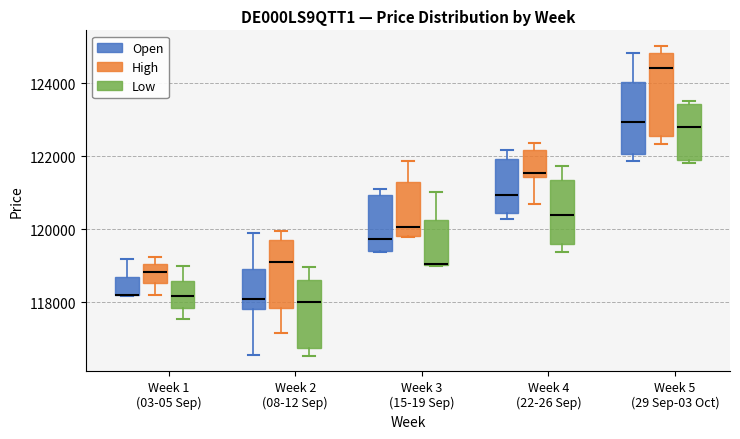

Reading left to right, transcribe this box plot: for each box, give where its median line is, the range the box spans, and where its two whiskers end, as read against the y-axis. The values are not printed on the chart, so give them approximately, as read against the axis.

Week 1 (03-05 Sep) (Open): median 118200 (drawn on the box's lower edge), box 118200 to 118600, whiskers 118200 to 119200
Week 1 (03-05 Sep) (High): median 118800, box 118600 to 119000, whiskers 118200 to 119200
Week 1 (03-05 Sep) (Low): median 118200, box 117800 to 118600, whiskers 117600 to 119000
Week 2 (08-12 Sep) (Open): median 118000, box 117800 to 119000, whiskers 116600 to 120000
Week 2 (08-12 Sep) (High): median 119000, box 117800 to 119800, whiskers 117200 to 120000
Week 2 (08-12 Sep) (Low): median 118000, box 116800 to 118600, whiskers 116600 to 119000
Week 3 (15-19 Sep) (Open): median 119800, box 119400 to 121000, whiskers 119400 to 121000 (just above the box's upper edge)
Week 3 (15-19 Sep) (High): median 120000, box 119800 to 121200, whiskers 119800 to 121800
Week 3 (15-19 Sep) (Low): median 119000 (drawn on the box's lower edge), box 119000 to 120200, whiskers 119000 to 121000
Week 4 (22-26 Sep) (Open): median 121000, box 120400 to 122000, whiskers 120200 to 122200
Week 4 (22-26 Sep) (High): median 121600, box 121400 to 122200, whiskers 120600 to 122400
Week 4 (22-26 Sep) (Low): median 120400, box 119600 to 121400, whiskers 119400 to 121800
Week 5 (29 Sep-03 Oct) (Open): median 123000, box 122000 to 124000, whiskers 121800 to 124800
Week 5 (29 Sep-03 Oct) (High): median 124400, box 122600 to 124800, whiskers 122400 to 125000
Week 5 (29 Sep-03 Oct) (Low): median 122800, box 121800 to 123400, whiskers 121800 to 123600